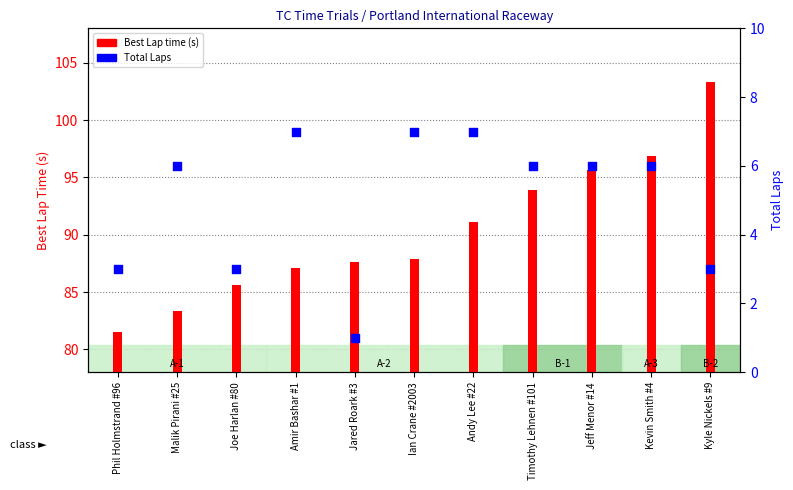

What are all the series names shown in the legend?

Best Lap time (s), Total Laps